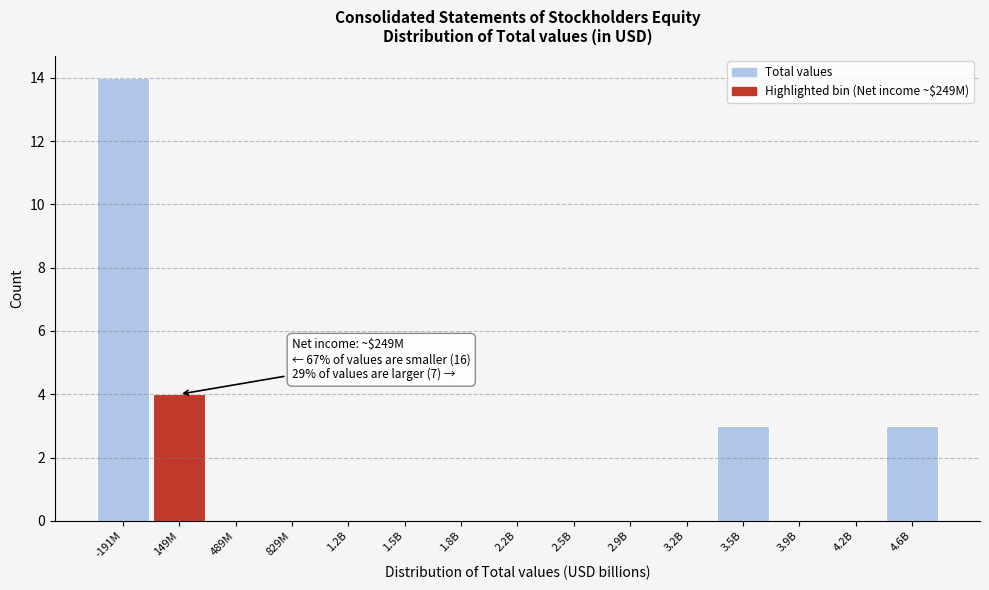

Reading left to right, transcribe all the data shown in this chart.

-191M=14	149M=4	489M=0	829M=0	1.2B=0	1.5B=0	1.8B=0	2.2B=0	2.5B=0	2.9B=0	3.2B=0	3.5B=3	3.9B=0	4.2B=0	4.6B=3